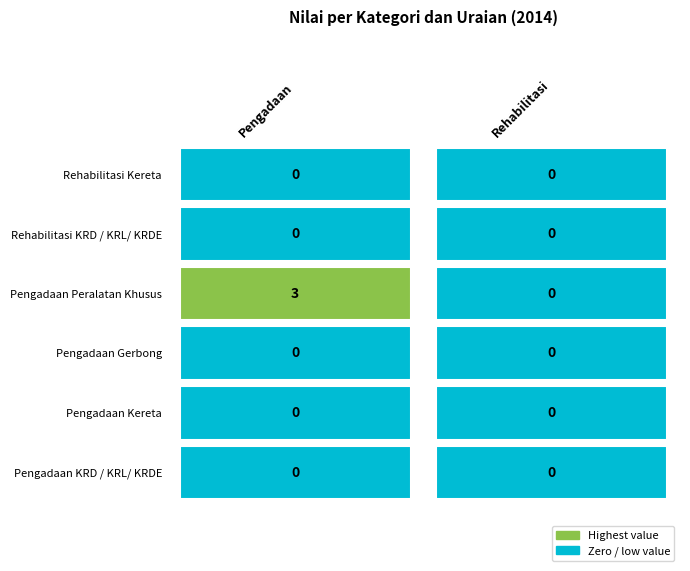

Reading left to right, list all the values displayed in this chart.

Pengadaan KRD / KRL/ KRDE: Pengadaan=0	Rehabilitasi=0
Pengadaan Kereta: Pengadaan=0	Rehabilitasi=0
Pengadaan Gerbong: Pengadaan=0	Rehabilitasi=0
Pengadaan Peralatan Khusus: Pengadaan=3	Rehabilitasi=0
Rehabilitasi KRD / KRL/ KRDE: Pengadaan=0	Rehabilitasi=0
Rehabilitasi Kereta: Pengadaan=0	Rehabilitasi=0